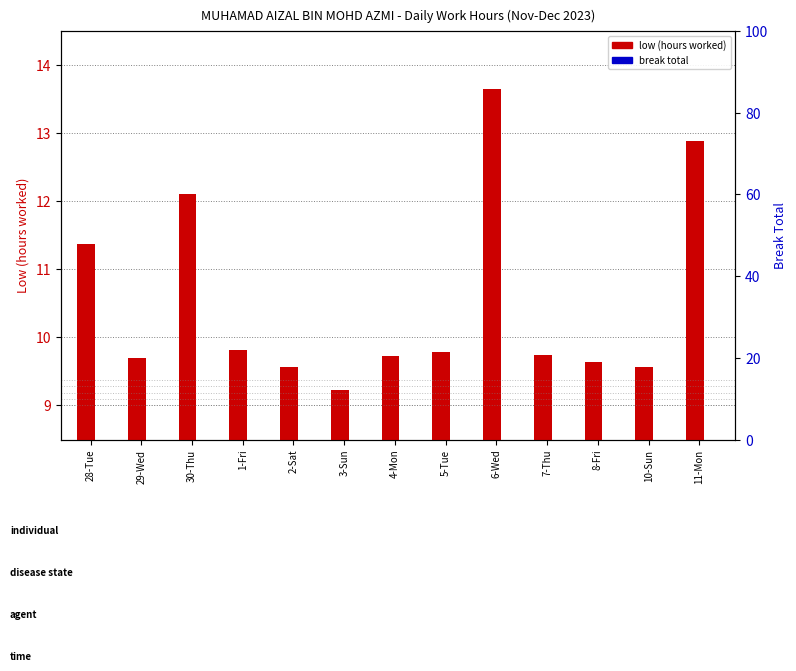

What is the label of the 3rd bar from the left?

30-Thu